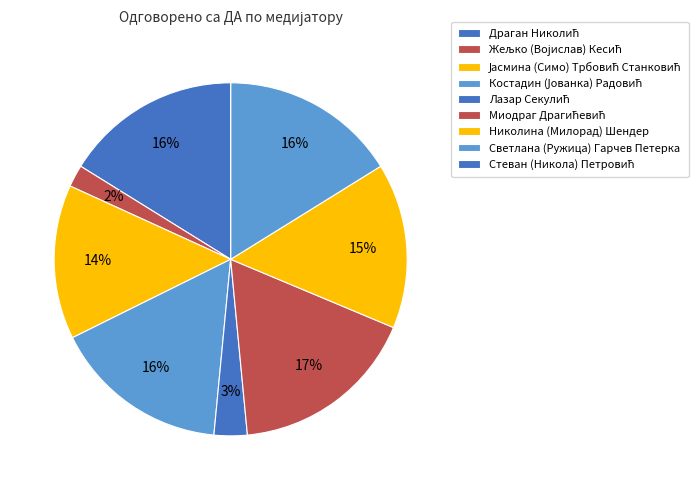

Is Жељко (Војислав) Кесић the majority of the pie?

No